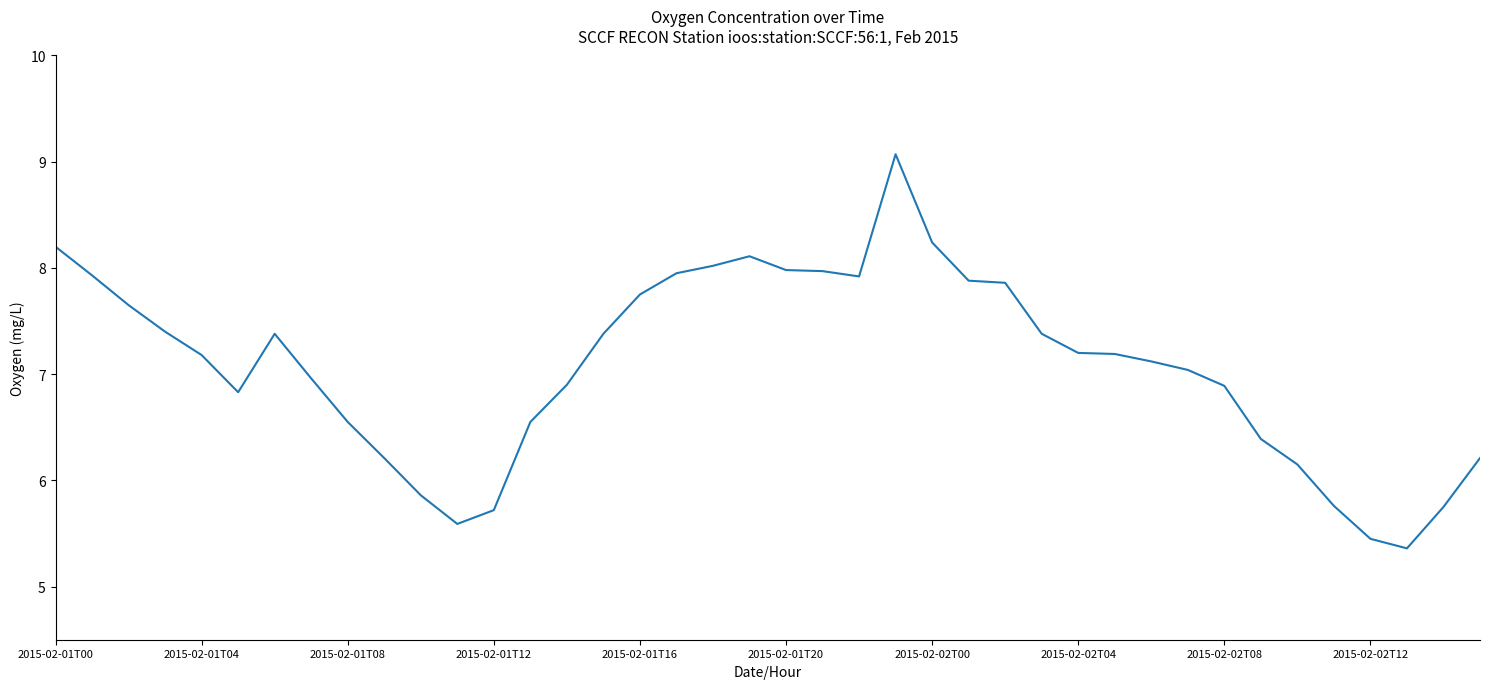

What is the minimum value shown in the chart?

5.4